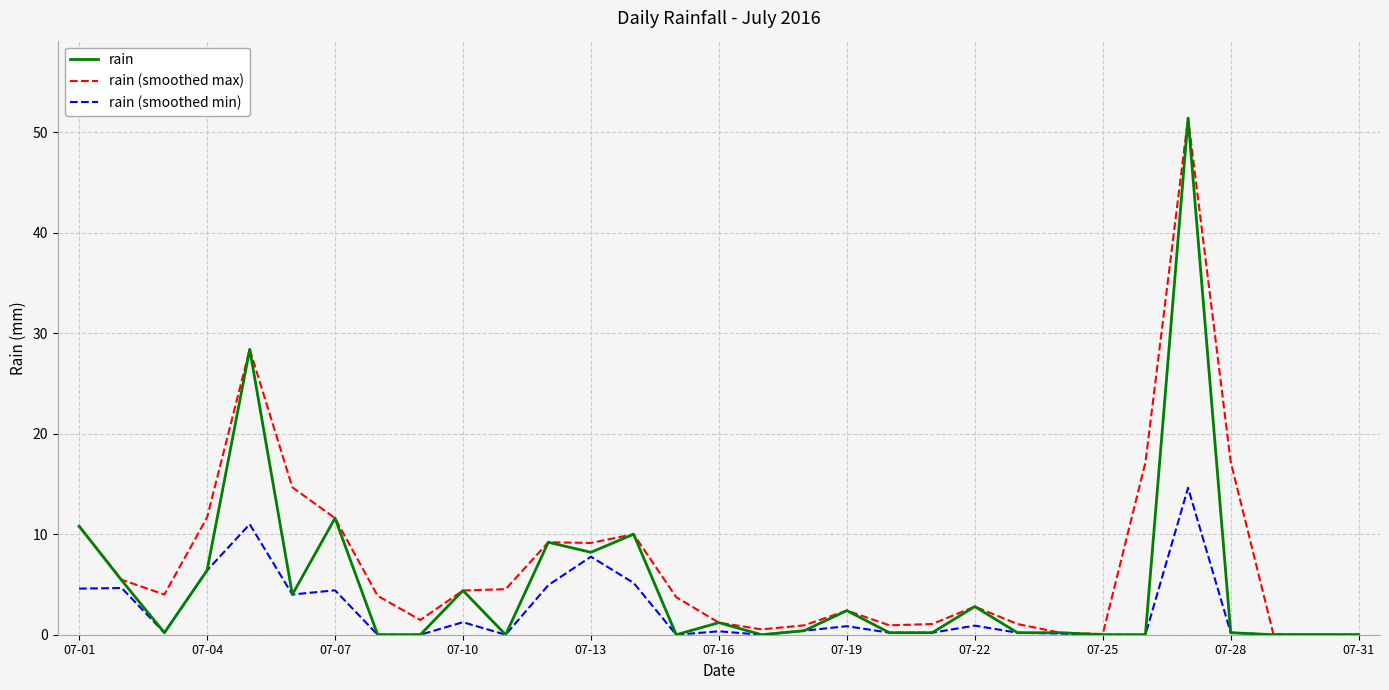

What is the greatest value displayed?

51.4